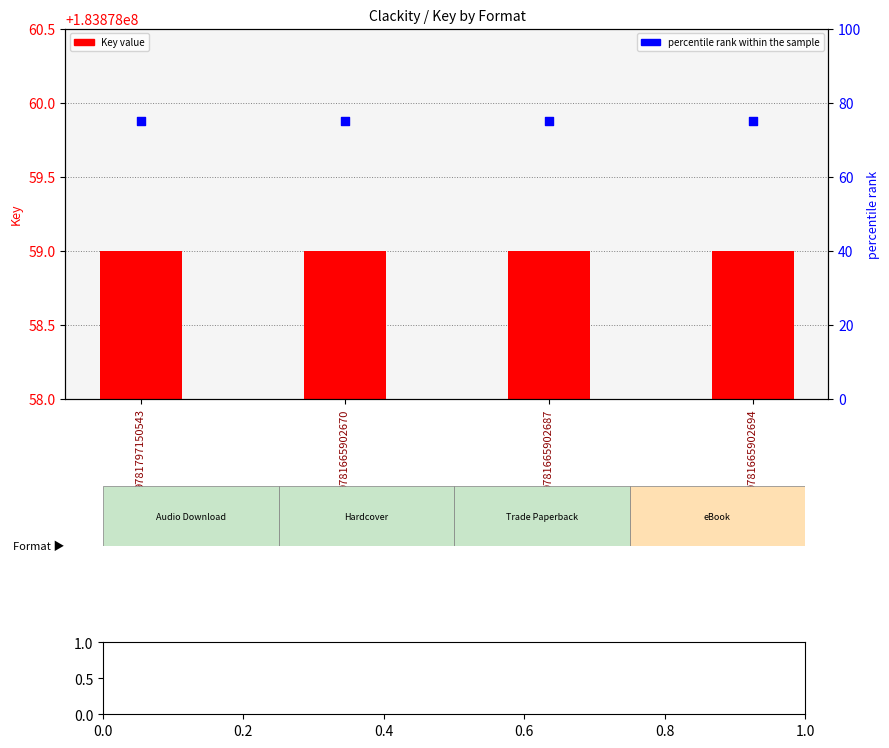

Which series has the widest spread of Y values?

Key value